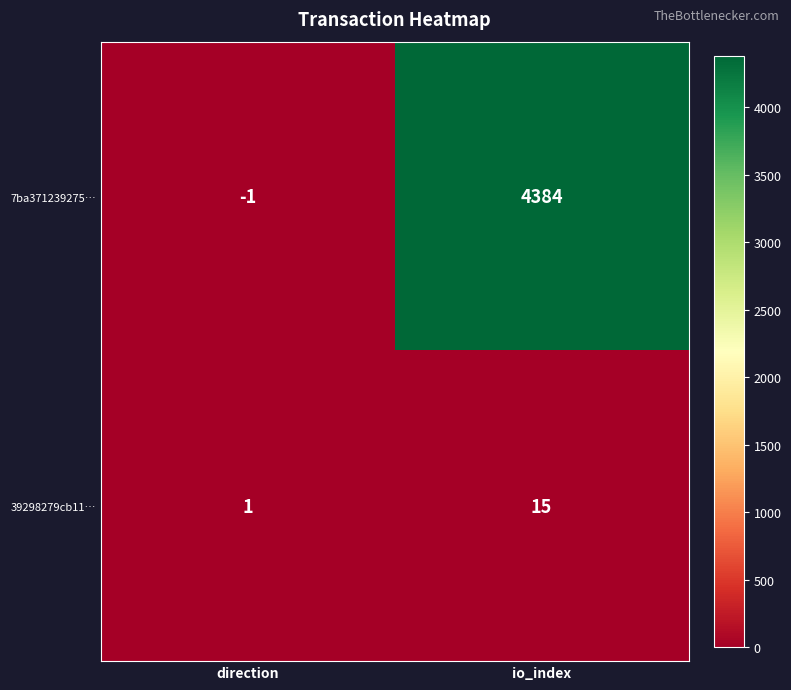

Rank the series by their average value, from highest to lowest.

7ba371239275…, 39298279cb11…